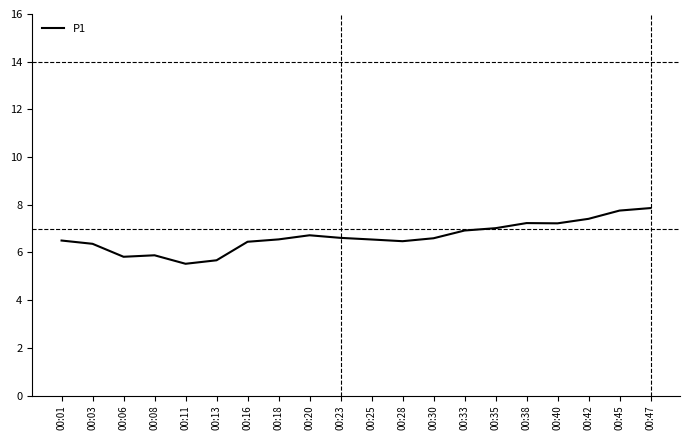

What is the change in value from 00:20 to 00:45?

+1.0